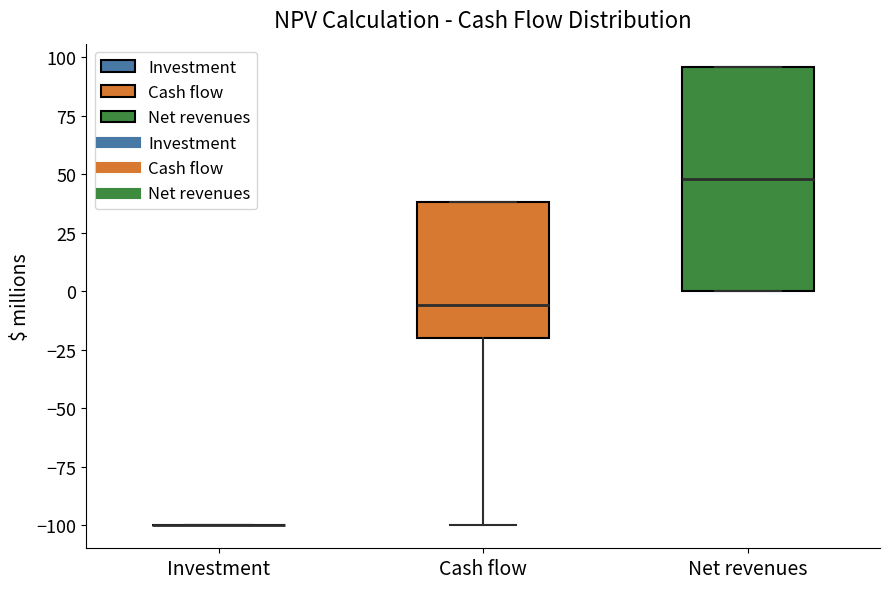

Reading left to right, read every box against the y-axis: the position of its median line, the range the box covers, and the ends of its whiskers. The values are not printed on the chart, so give them approximately, as read against the axis.

Investment: box collapsed to a line at -100, whiskers -100 to -100
Cash flow: median -5, box -20 to 40, whiskers -100 to 40
Net revenues: median 50, box 0 to 95, whiskers 0 to 95